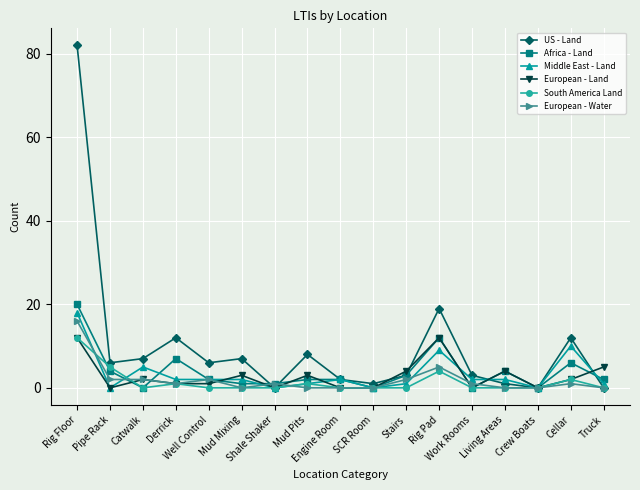

How many lines are shown in the chart?

6